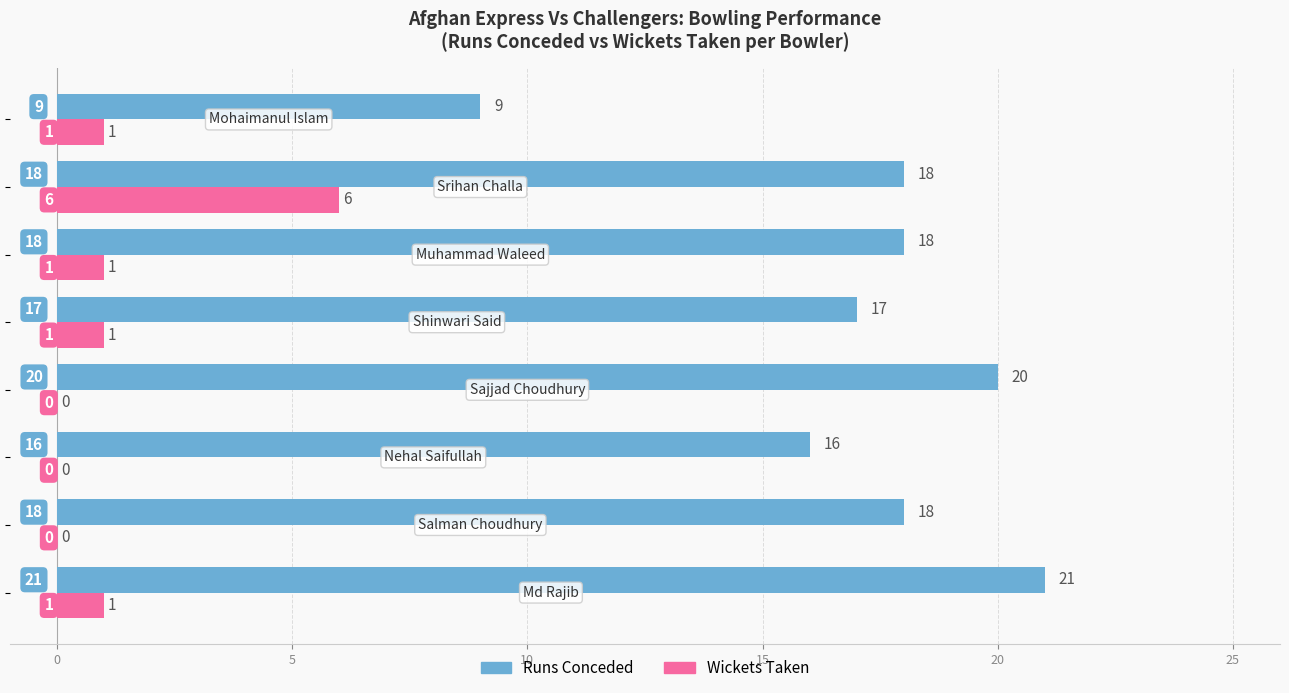

Which series has the largest total across all categories?

Runs Conceded